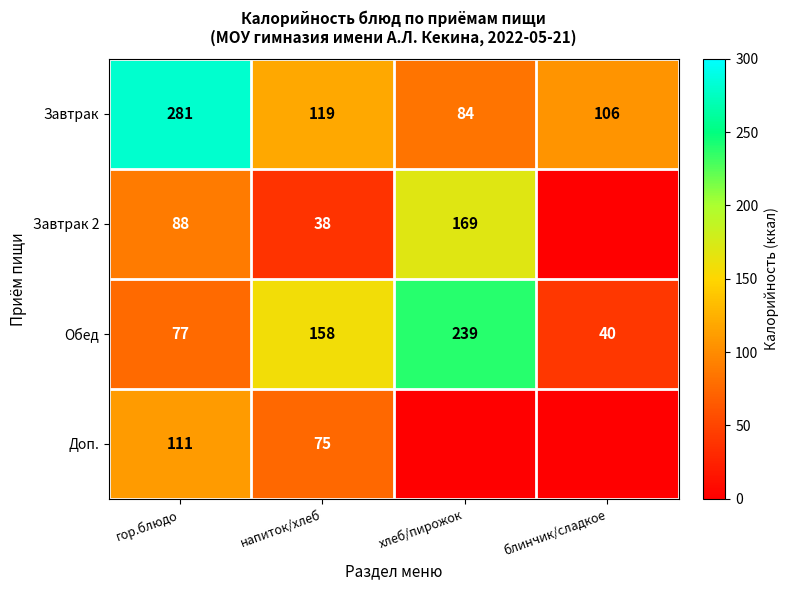

Which category has the highest value across all series?

гор.блюдо